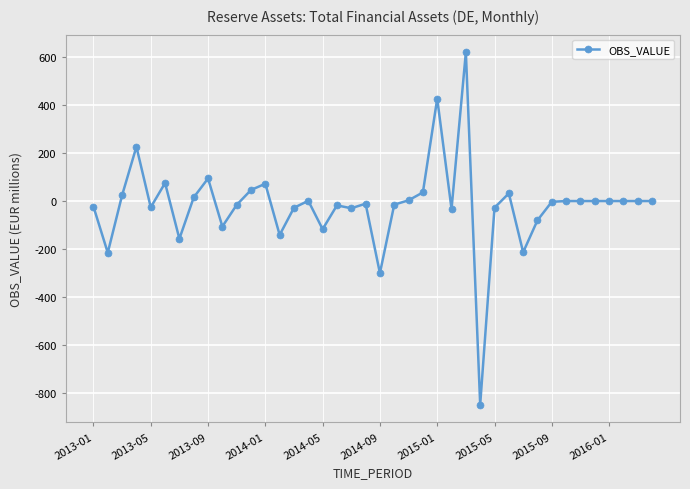

True or false: there are more than 2 points higher than both neighbors.

True